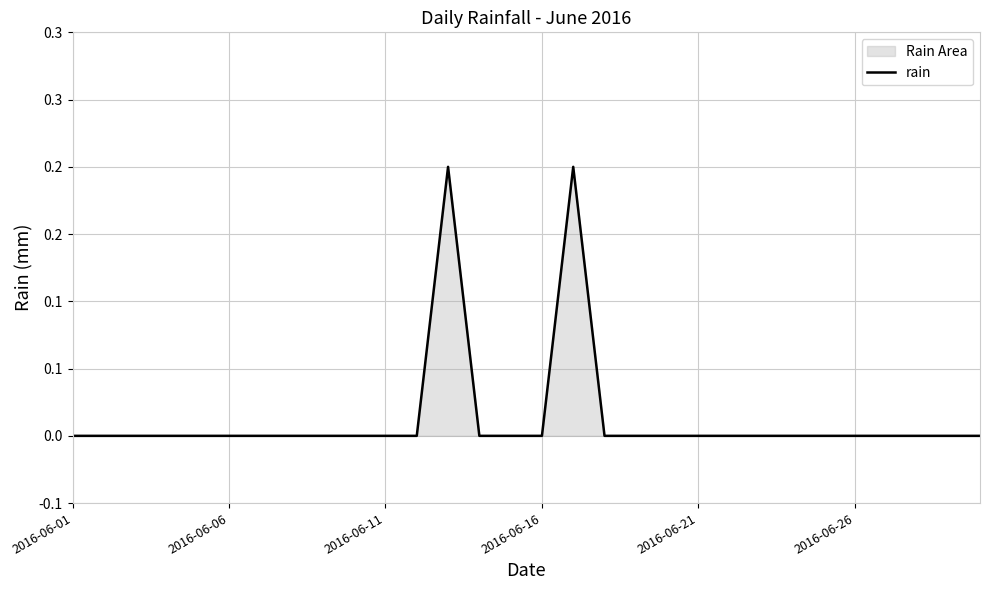

True or false: the data shows 0.0 at 2016-06-16.

True